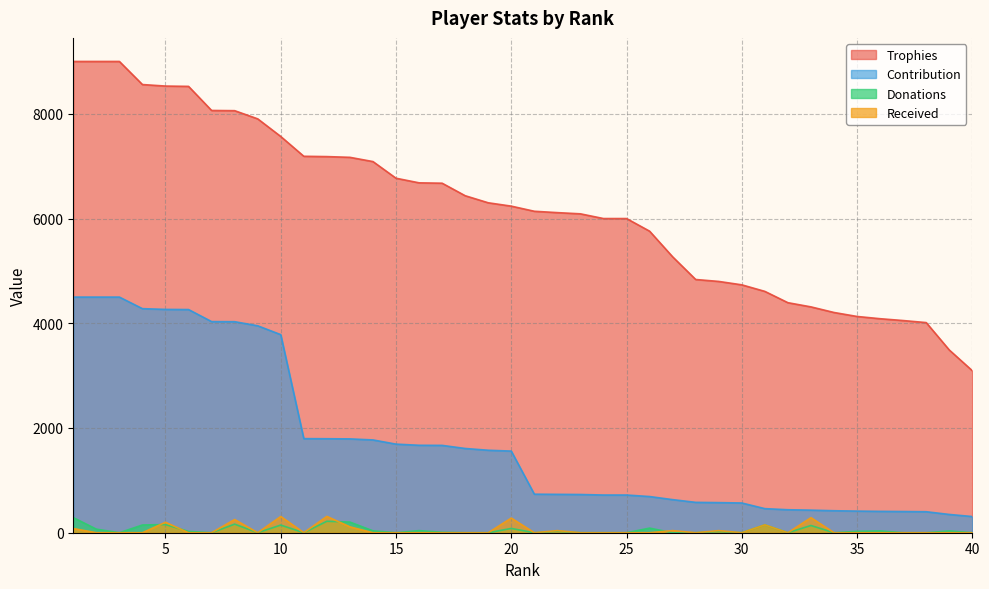

Count the Received values in the range 0 to 40.

31